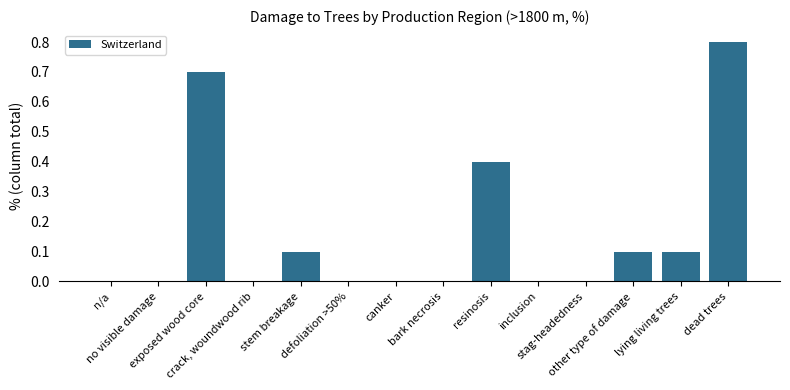

What is the sum of all values?

2.2